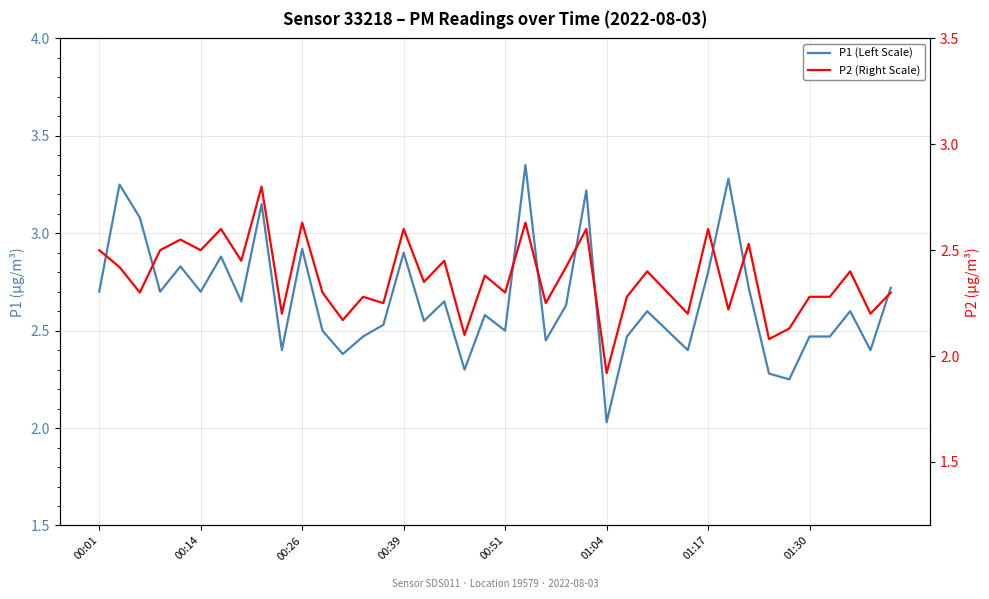

Reading left to right, list all the values displayed in this chart.

P1 (Left Scale): 2.7	3.2	3.1	2.7	2.8	2.7	2.9	2.6	3.1	2.4	2.9	2.5	2.4	2.5	2.5	2.9	2.5	2.6	2.3	2.6	2.5	3.4	2.5	2.6	3.2	2.0	2.5	2.6	2.5	2.4	2.8	3.3	2.7	2.3	2.2	2.5	2.5	2.6	2.4	2.7
P2 (Right Scale): 2.5	2.4	2.3	2.5	2.5	2.5	2.6	2.5	2.8	2.2	2.6	2.3	2.2	2.3	2.2	2.6	2.4	2.5	2.1	2.4	2.3	2.6	2.2	2.4	2.6	1.9	2.3	2.4	2.3	2.2	2.6	2.2	2.5	2.1	2.1	2.3	2.3	2.4	2.2	2.3